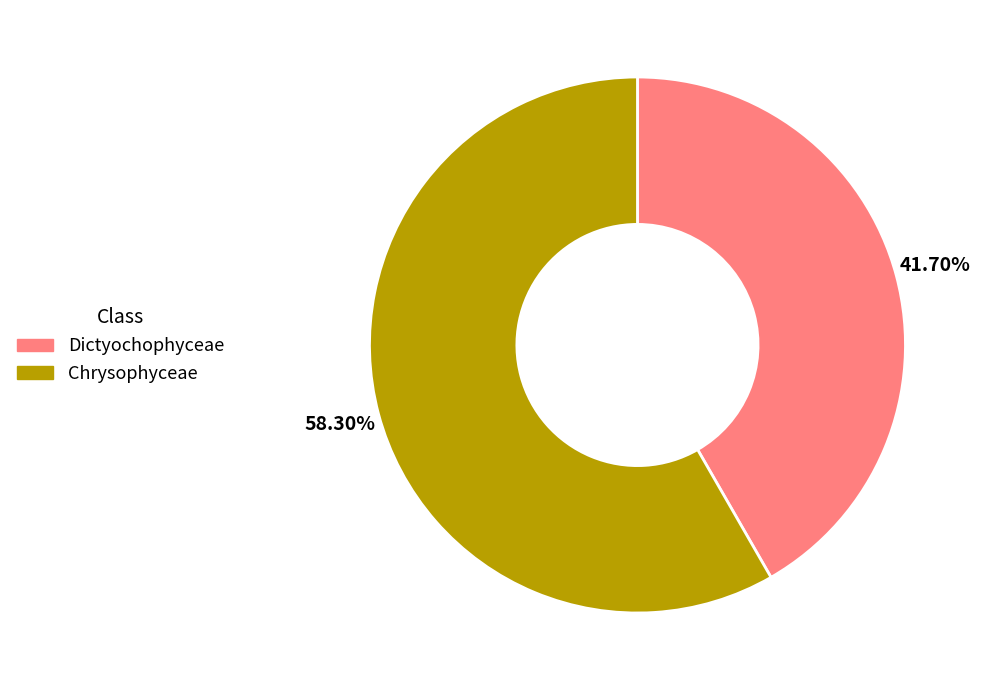

Do Chrysophyceae and Dictyochophyceae together represent more than half of the pie?

Yes